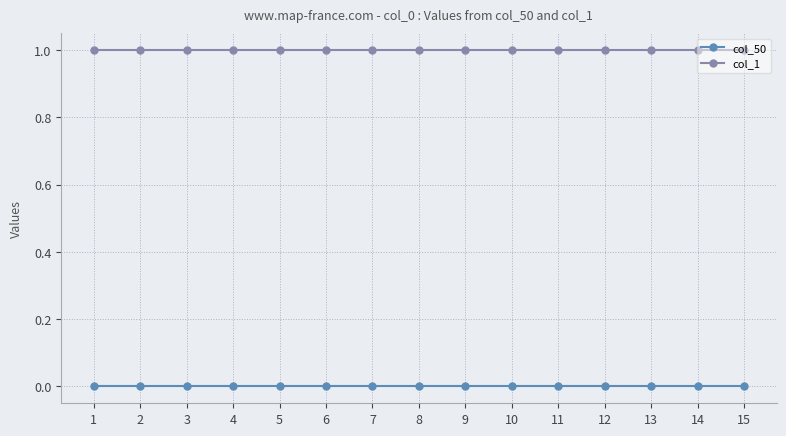

At 5, list the series in order from smallest to largest.

col_50, col_1